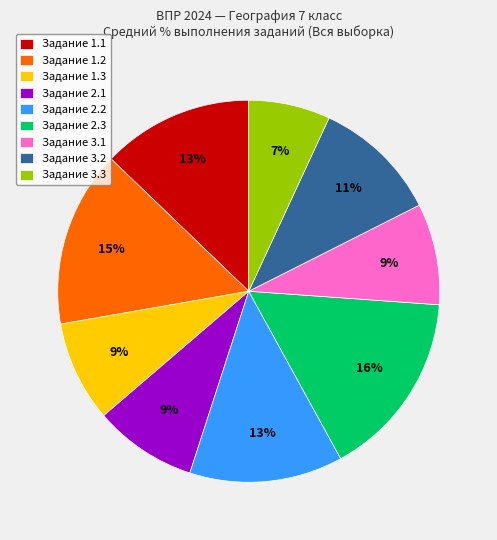

Which category has the smallest portion of the pie?

Задание 3.3